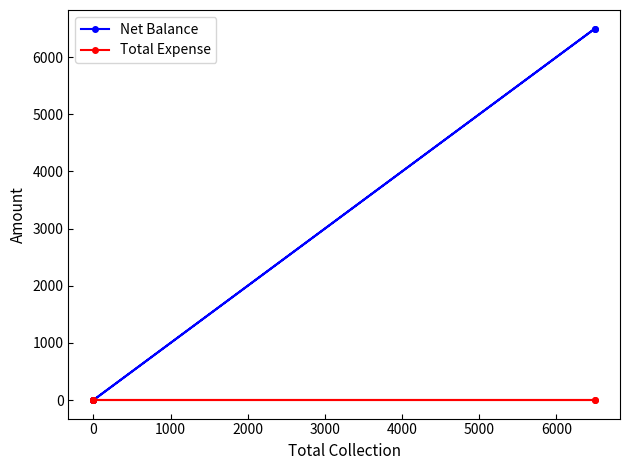

Is the value of Total Expense at 4000 greater than the value of Net Balance at 3000?

No